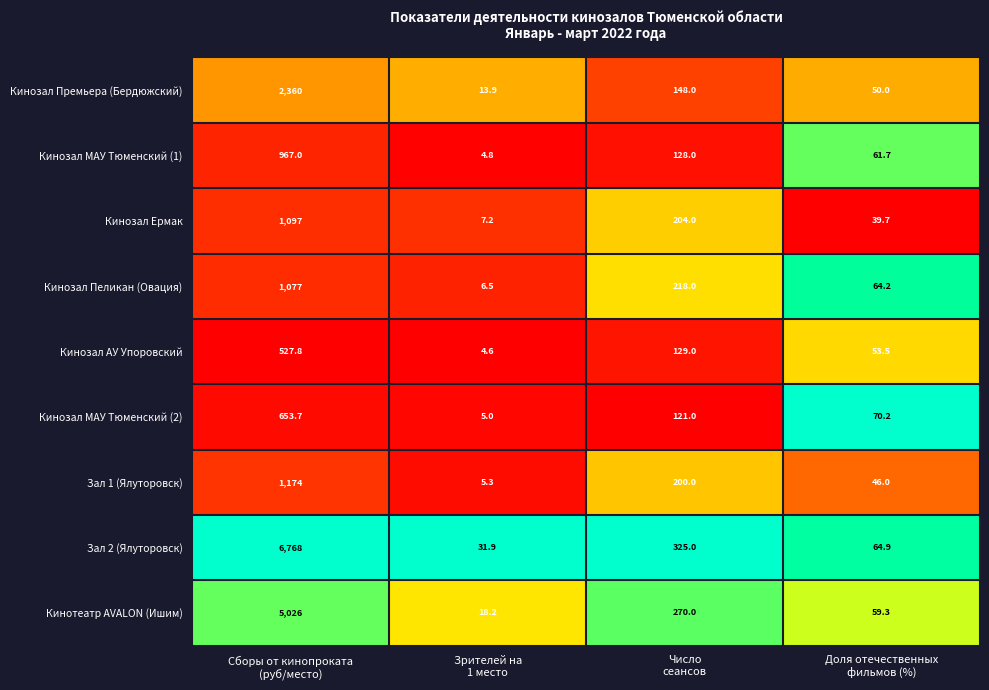

At how many categories does at least one series exceed 65?

3